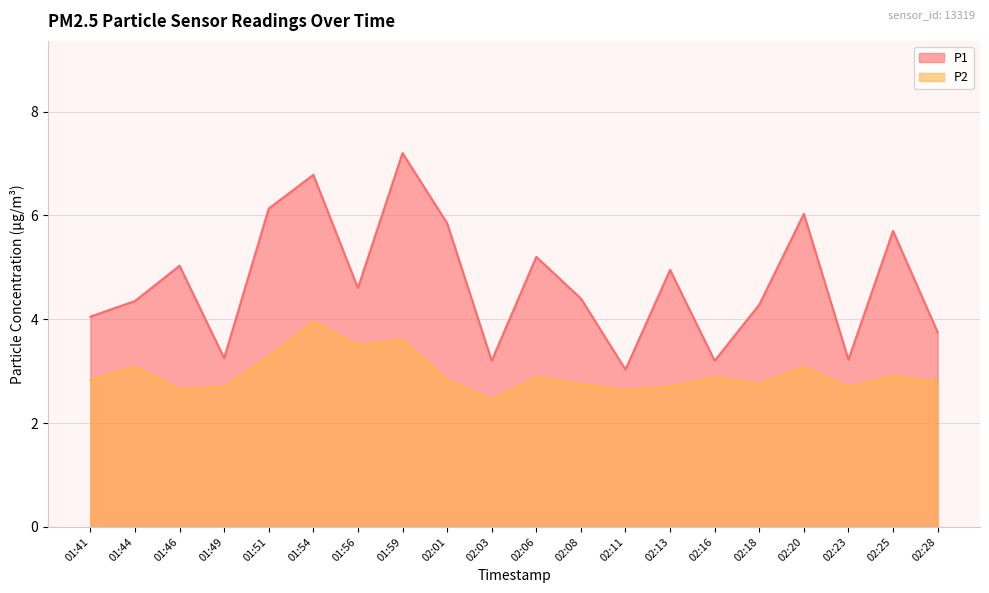

Count the number of categories in the chart.

20